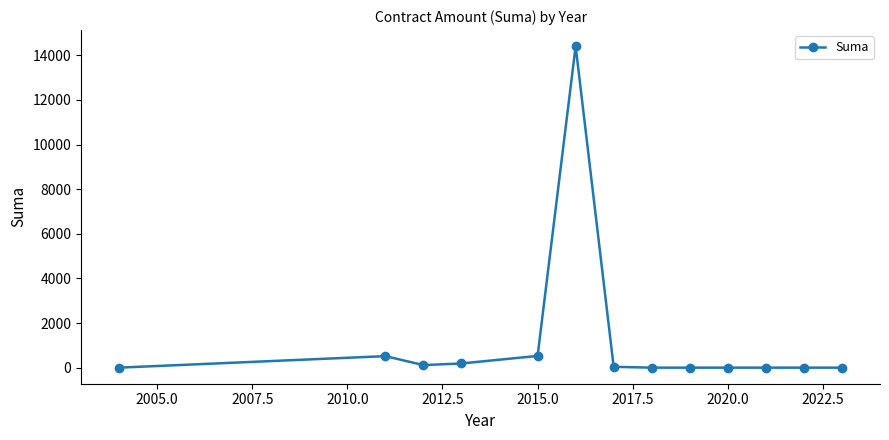

How many lines are shown in the chart?

1